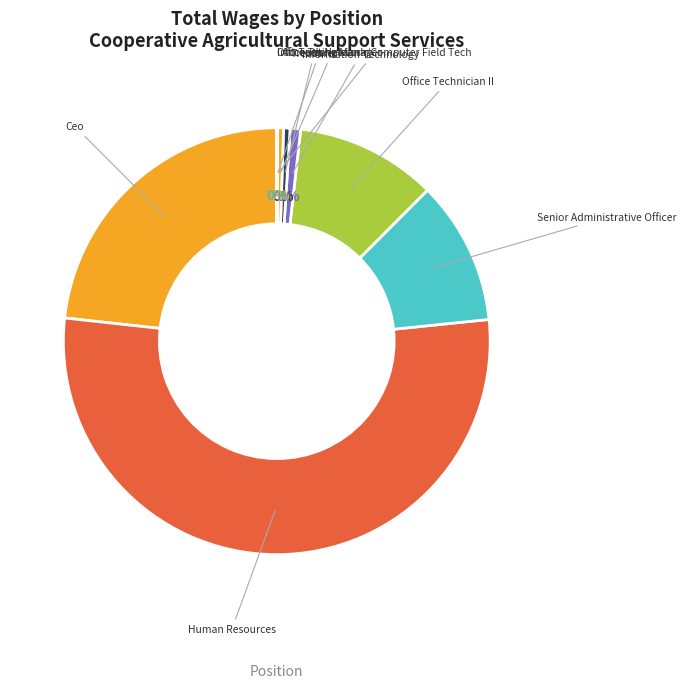

What is the ratio of the value at Human Resources to the value at Treasurer?

108.2